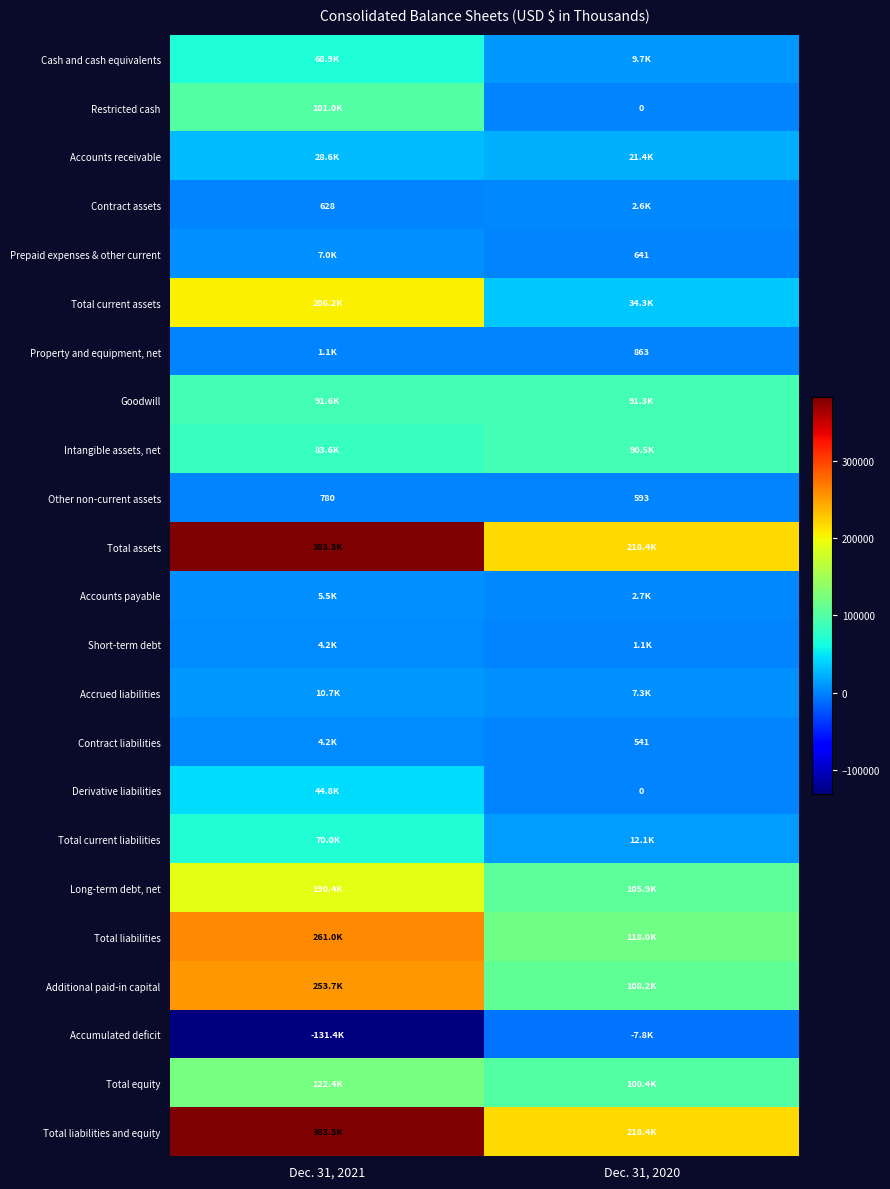

Is it true that Accrued liabilities equals 3986 at Dec. 31, 2020?

False